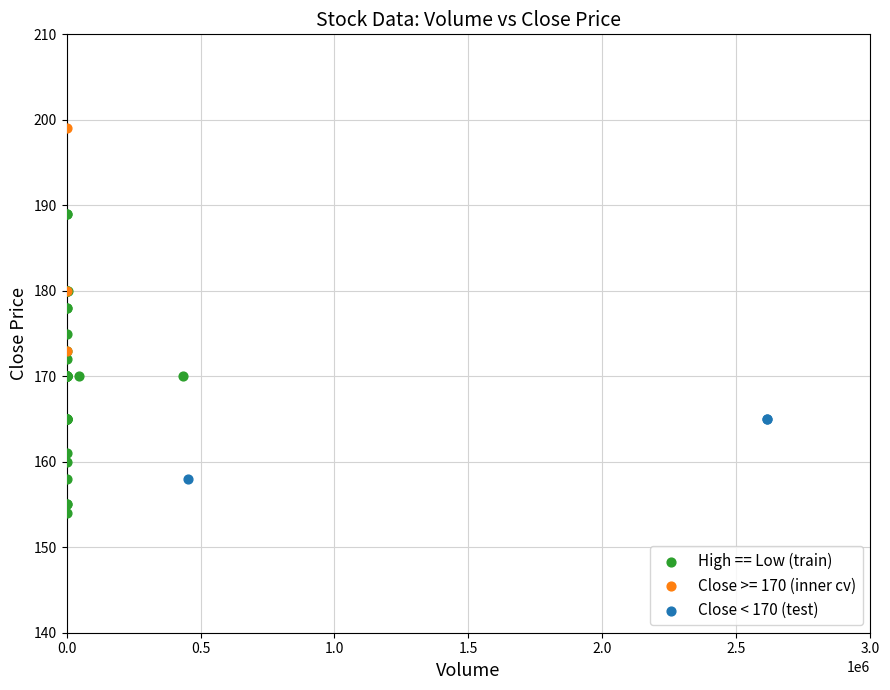

Which series reaches the minimum Y coordinate?

High == Low (train)